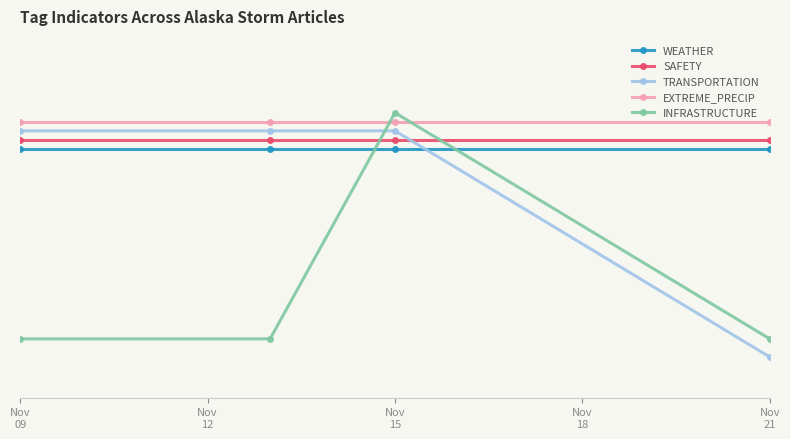

What is the greatest value displayed?

1.2